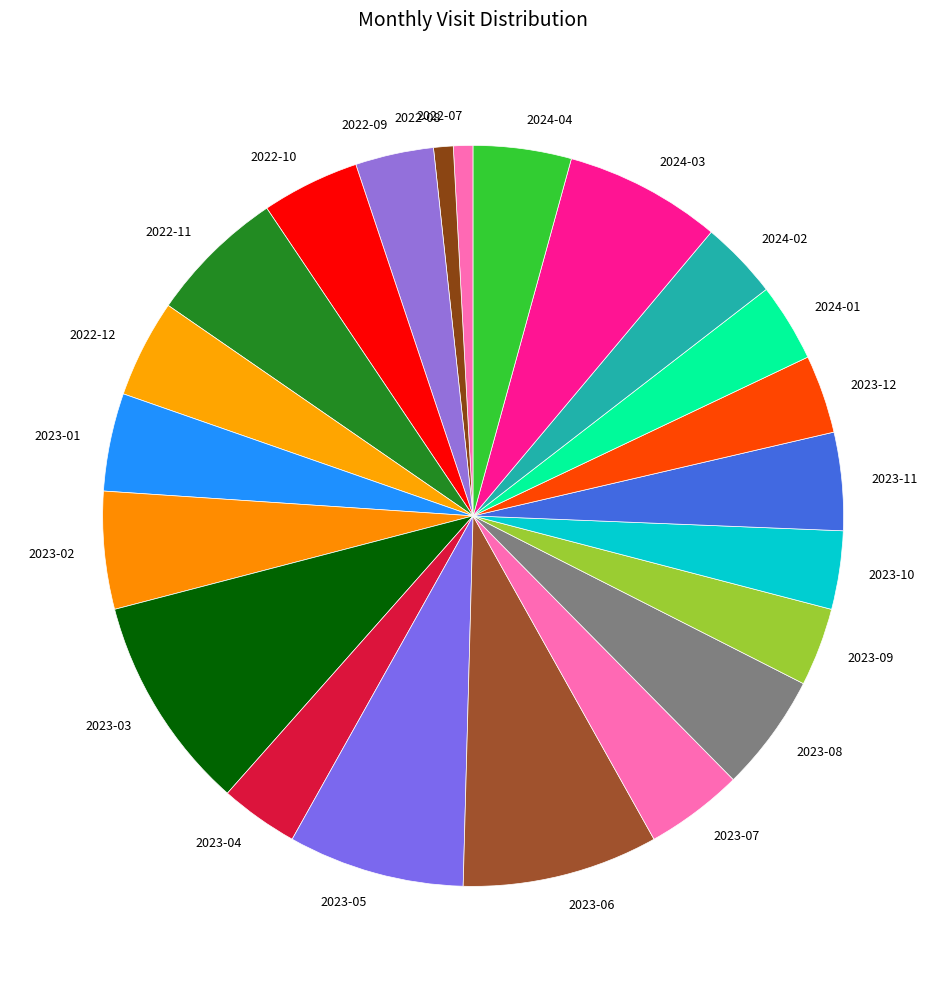

The 2023-04 slice represents 15% of the pie. True or false?

False